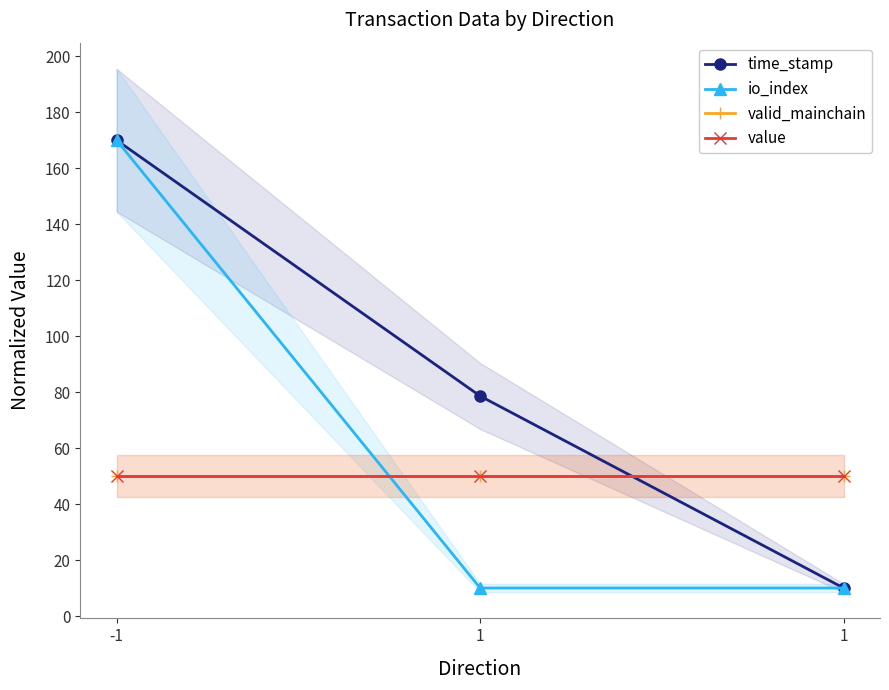

Is it true that valid_mainchain equals 50.0 at 1?

True